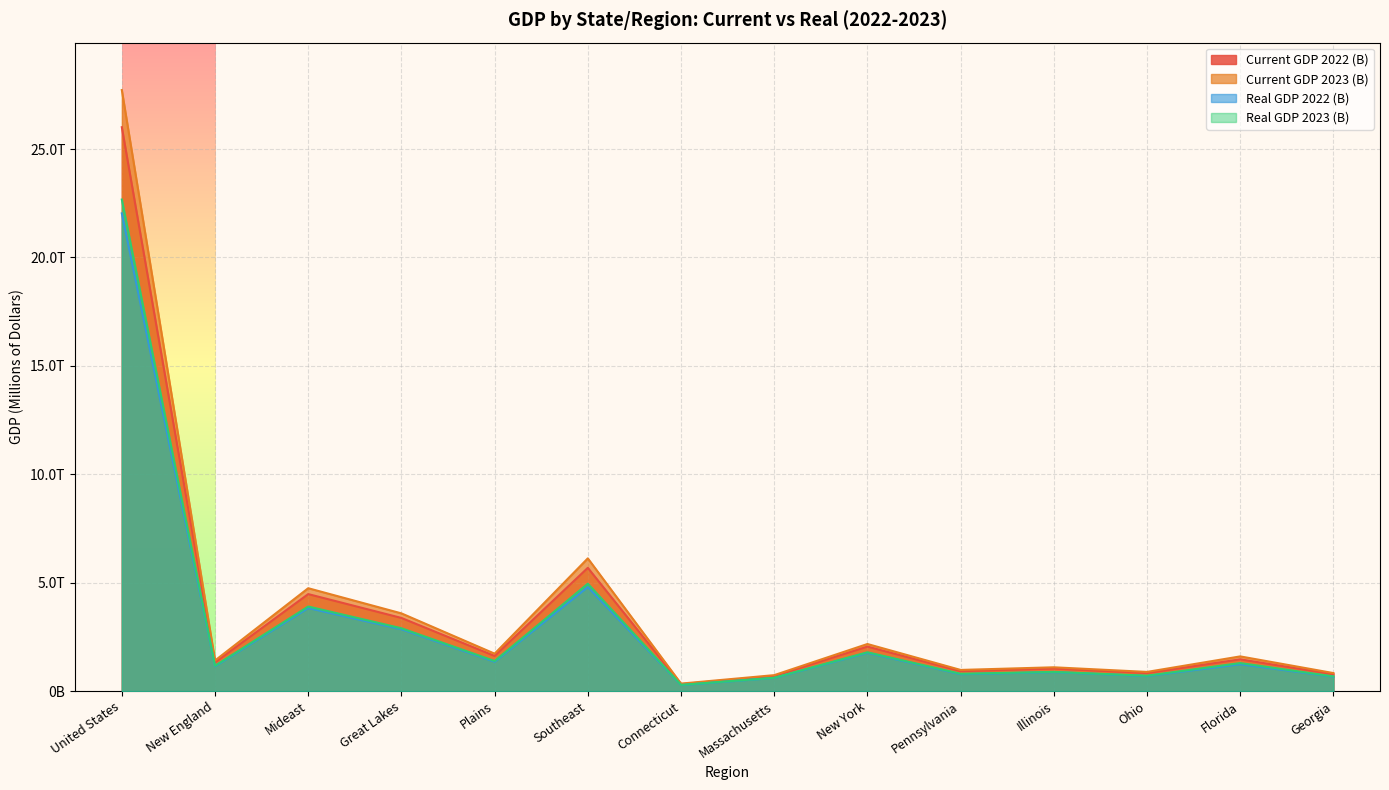

What is the maximum value for Current GDP 2023 (B)?

27720709